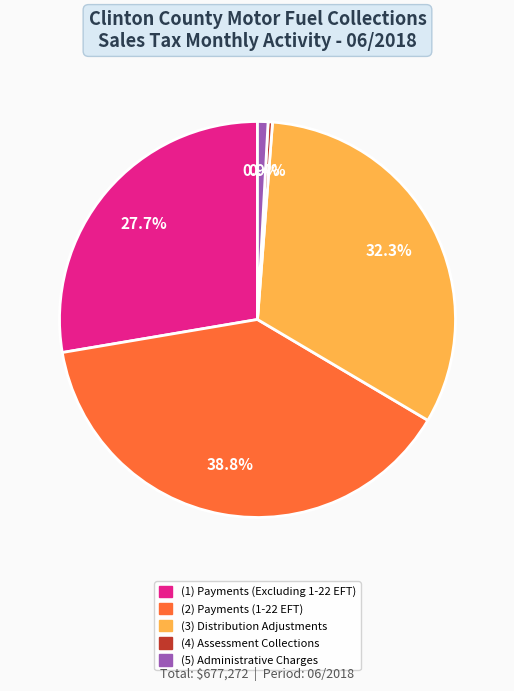

Does any single category account for the majority?

No